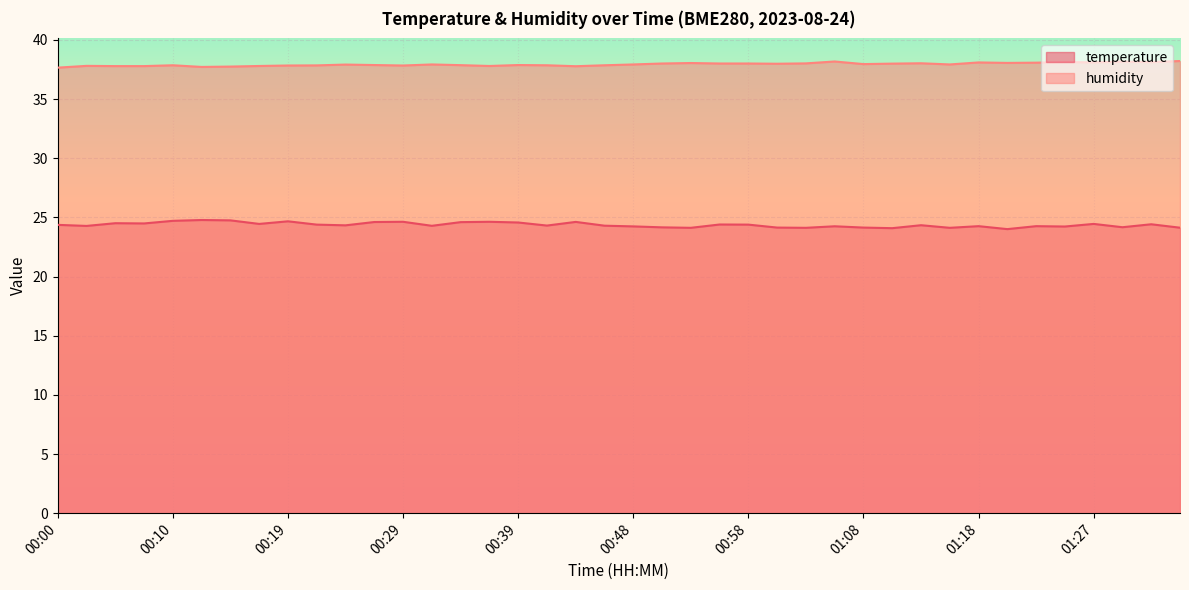

True or false: temperature and humidity intersect in this chart.

False